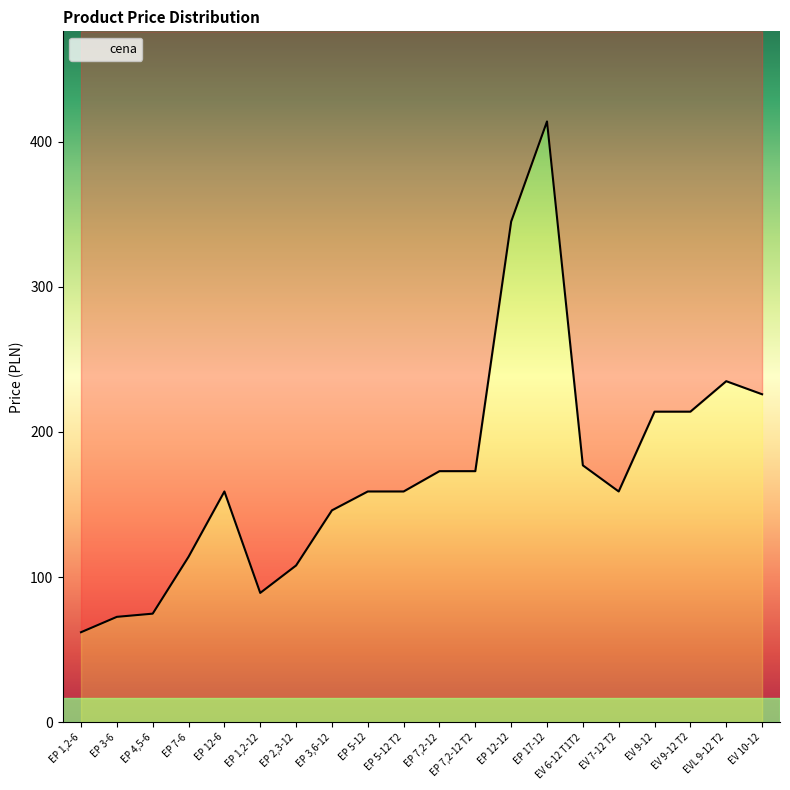

How many categories are shown in the chart?

20